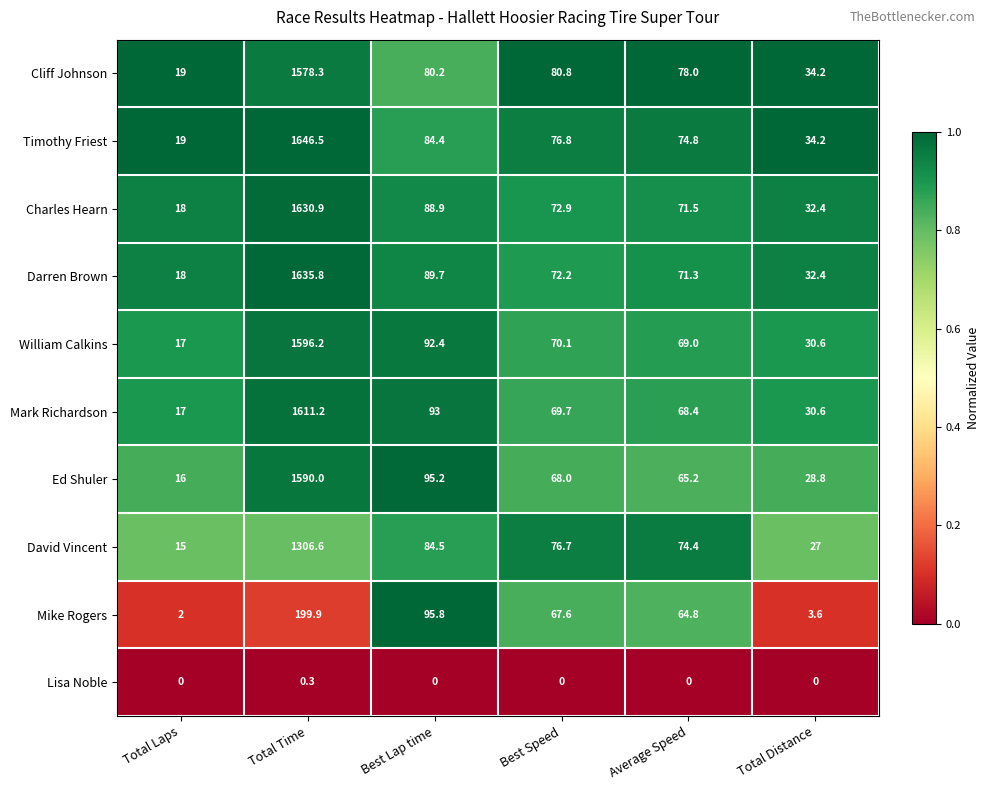

What is the difference between the Charles Hearn values at Best Speed and Total Distance?

40.5